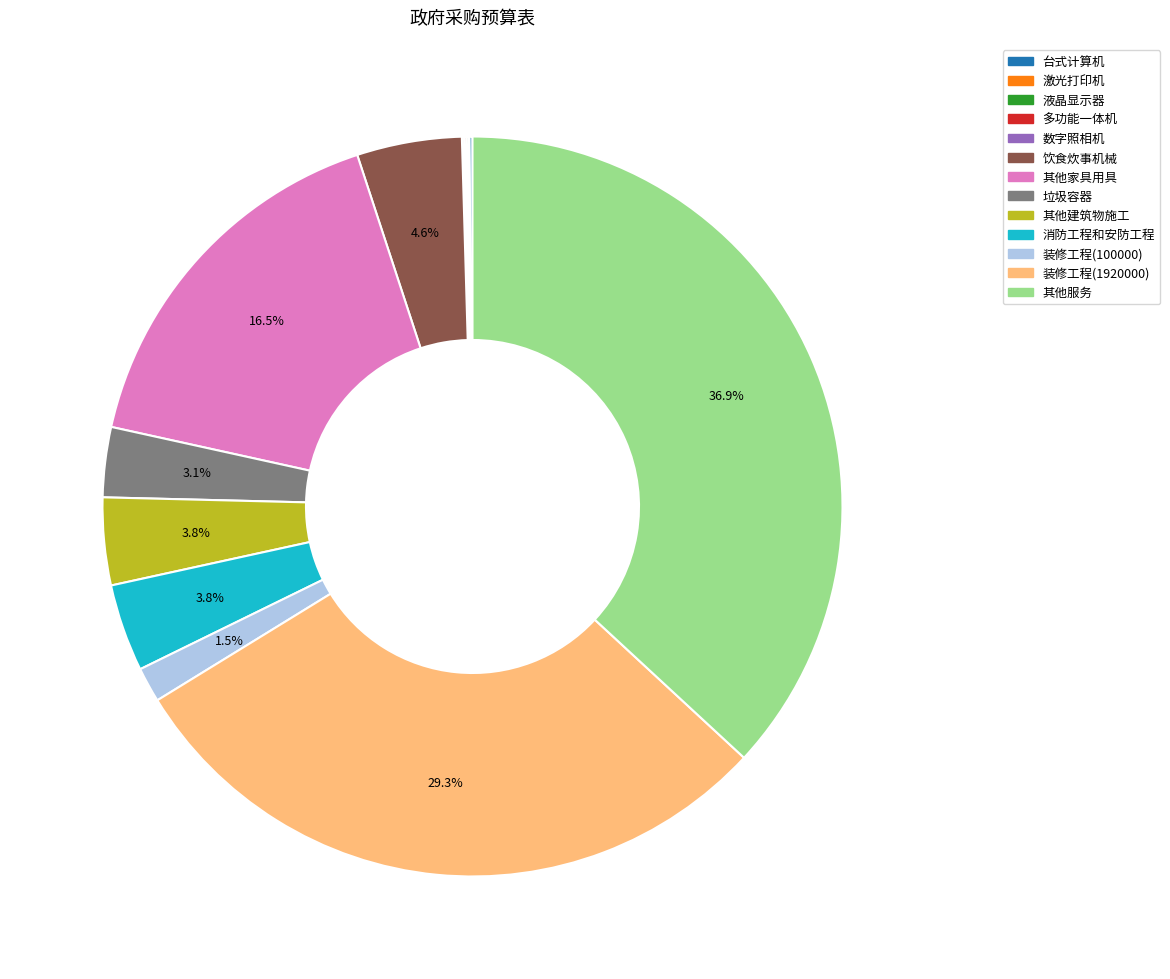

How much of the chart is everything except 其他家具用具?

83.5%